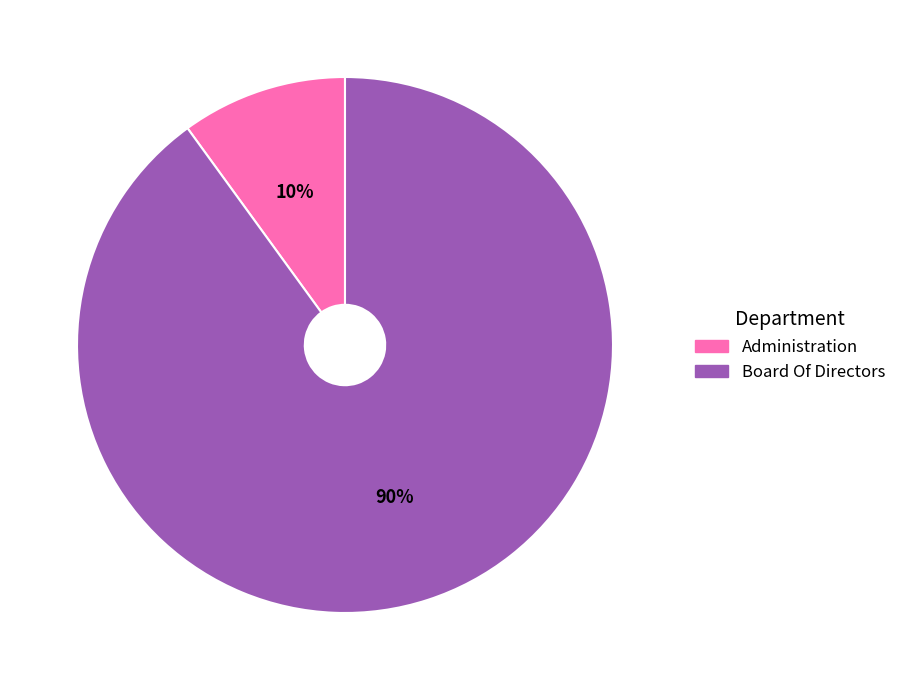

To the nearest percent, what is the difference between the largest and smallest slice percentages?

80%